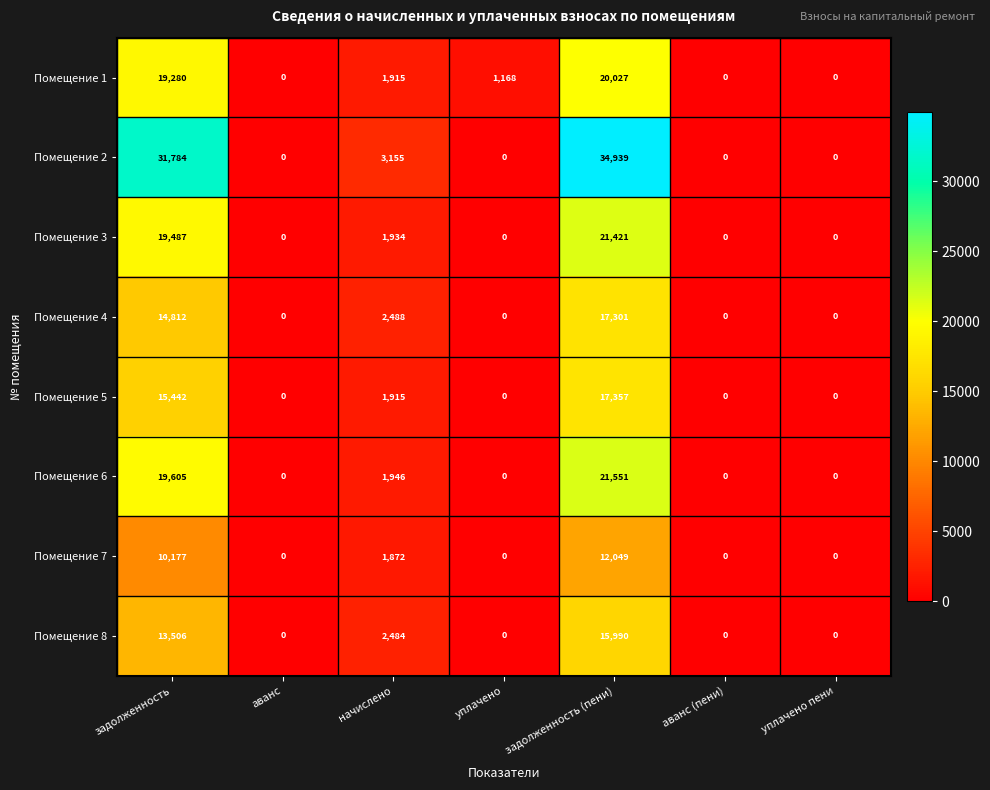

What is the approximate value of Помещение 3 at начислено, to the nearest 100?

1900